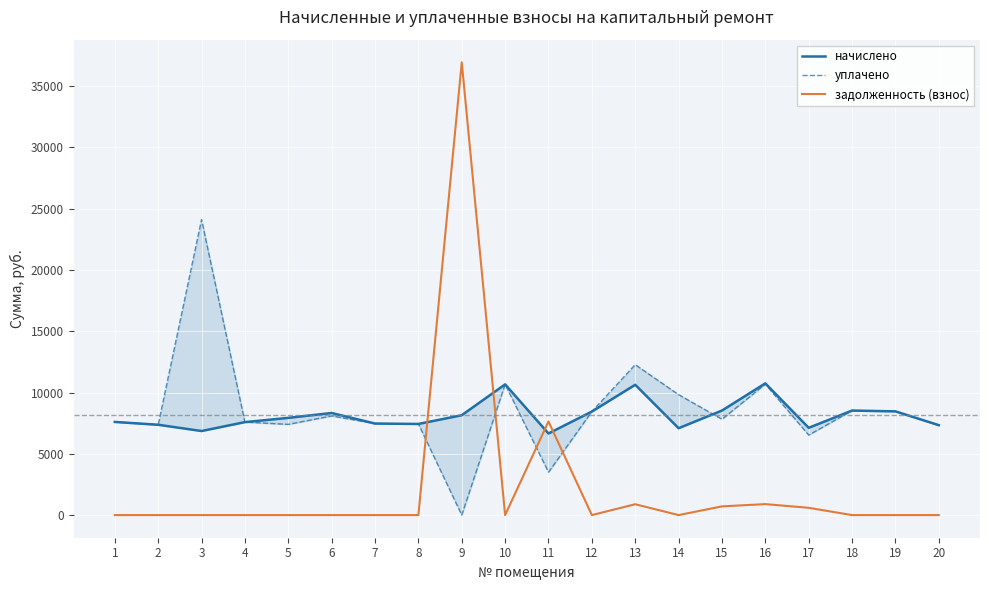

What is the total value across all series at 3?

30973.0